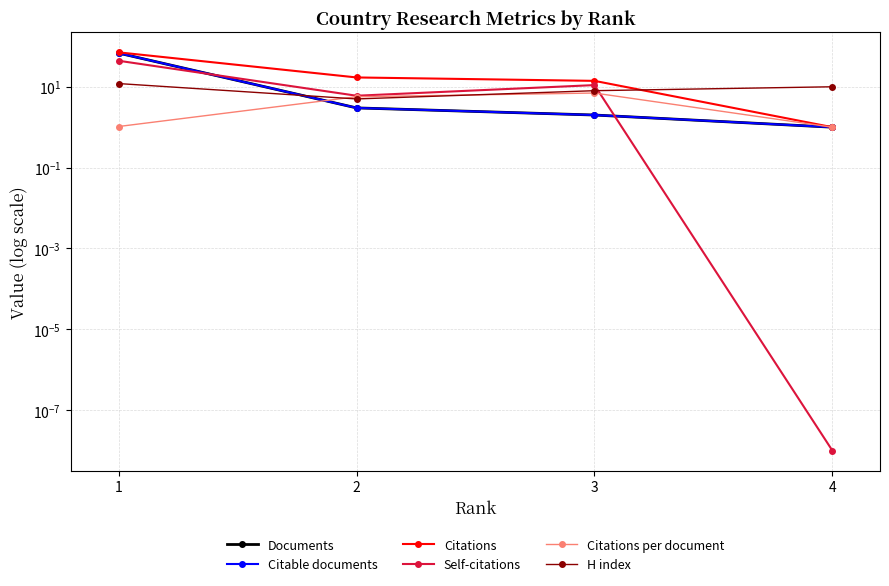

Reading right to left, list all the values displayed in this chart.

Documents: 4=1.0	3=2.0	2=3.0	1=68.0
Citable documents: 4=1.0	3=2.0	2=3.0	1=68.0
Citations: 4=1.0	3=14.0	2=17.0	1=71.0
Self-citations: 4=0.0	3=11.0	2=6.0	1=44.0
Citations per document: 4=1.0	3=7.0	2=5.7	1=1.0
H index: 4=10.0	3=8.0	2=5.0	1=12.0